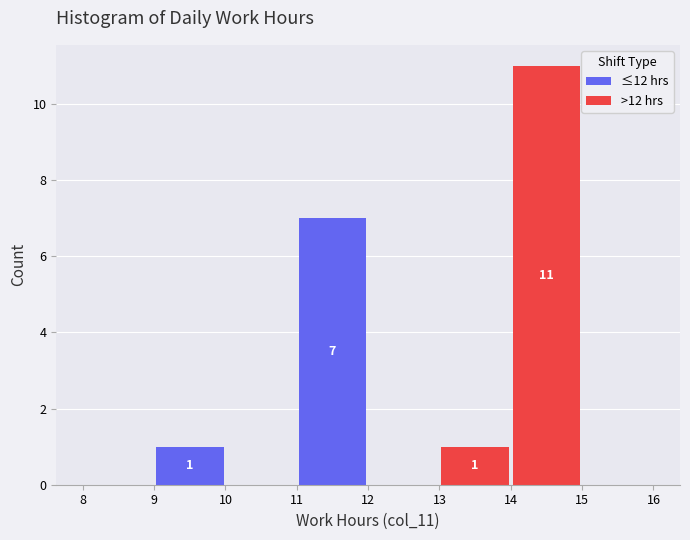

Which range on the x-axis has the tallest stacked bar (by total height)?

14 to 15